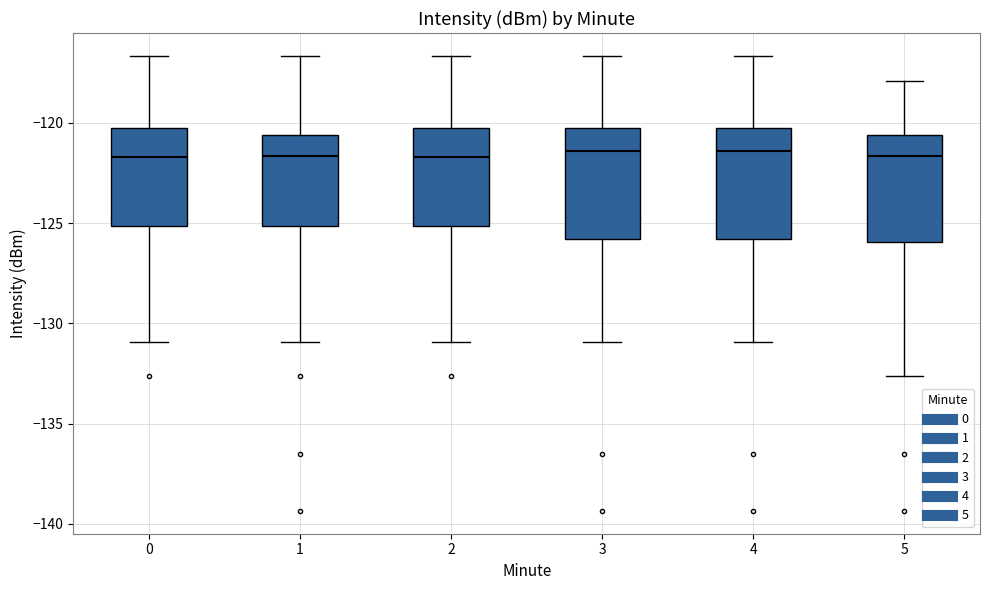

Where is the lower edge of the box at x = 4 on the y-axis? The values are not printed on the chart, so give them approximately, as read against the axis.

-126.0